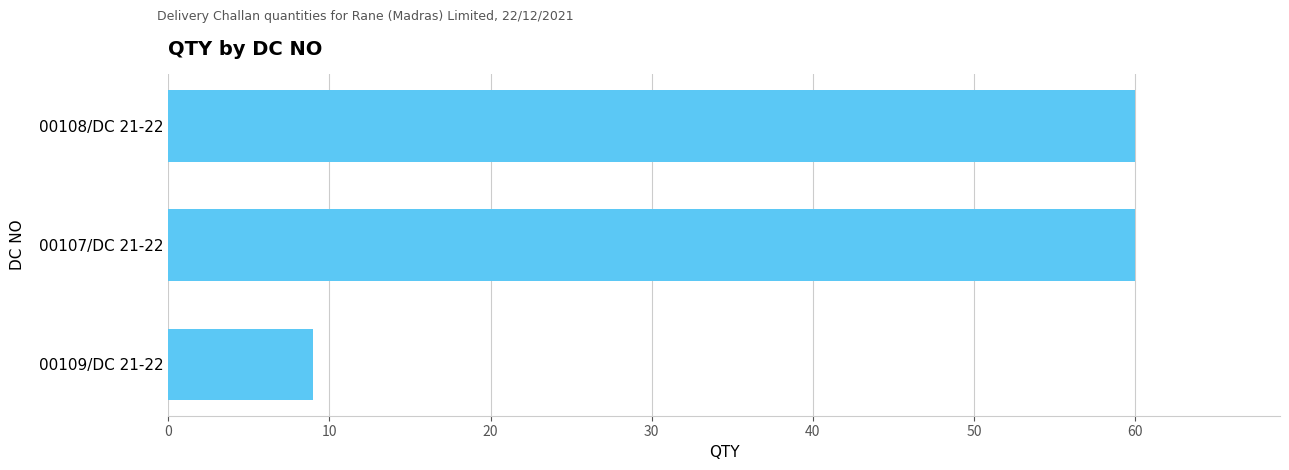

What is the change in value from 00109/DC 21-22 to 00108/DC 21-22?

+51